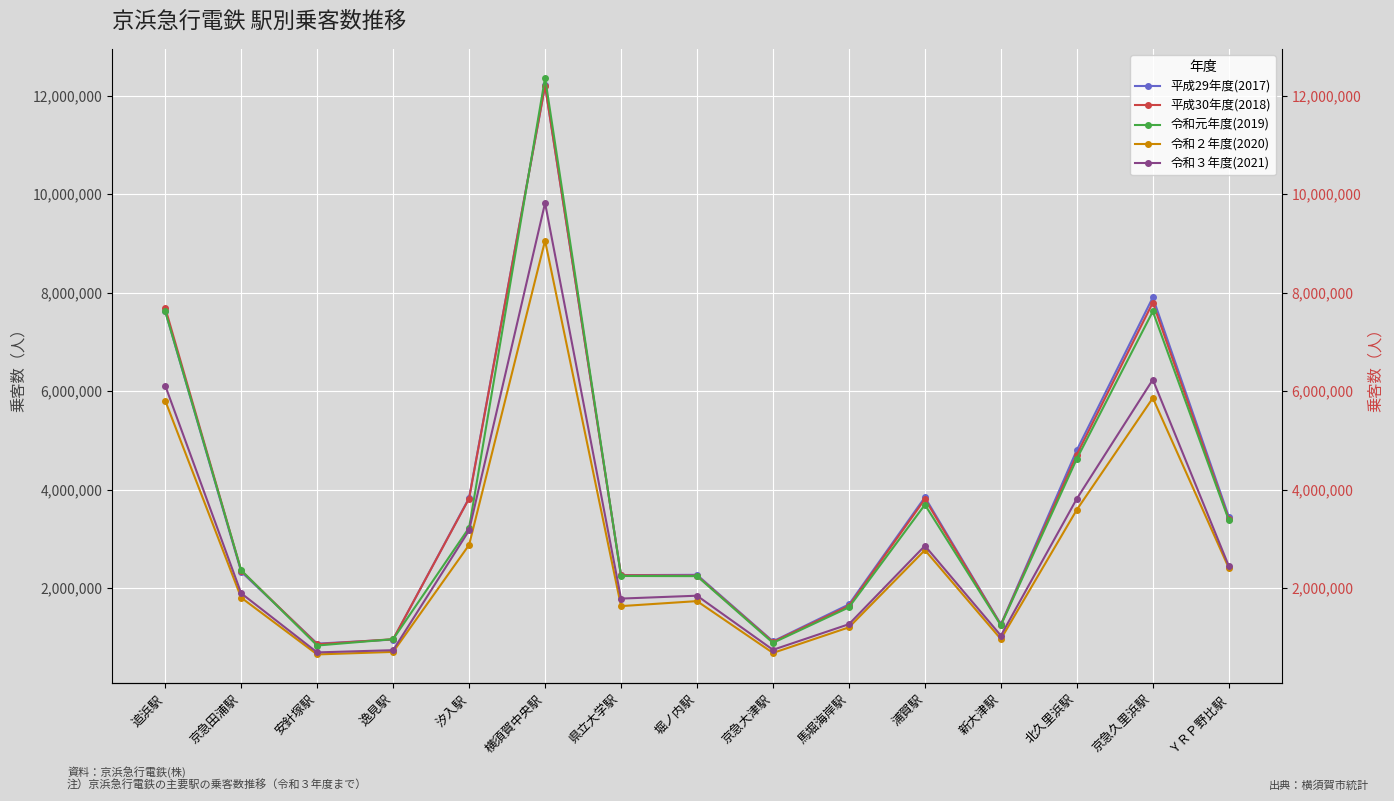

Which has a higher value, 馬堀海岸駅 or 堀ノ内駅?

堀ノ内駅